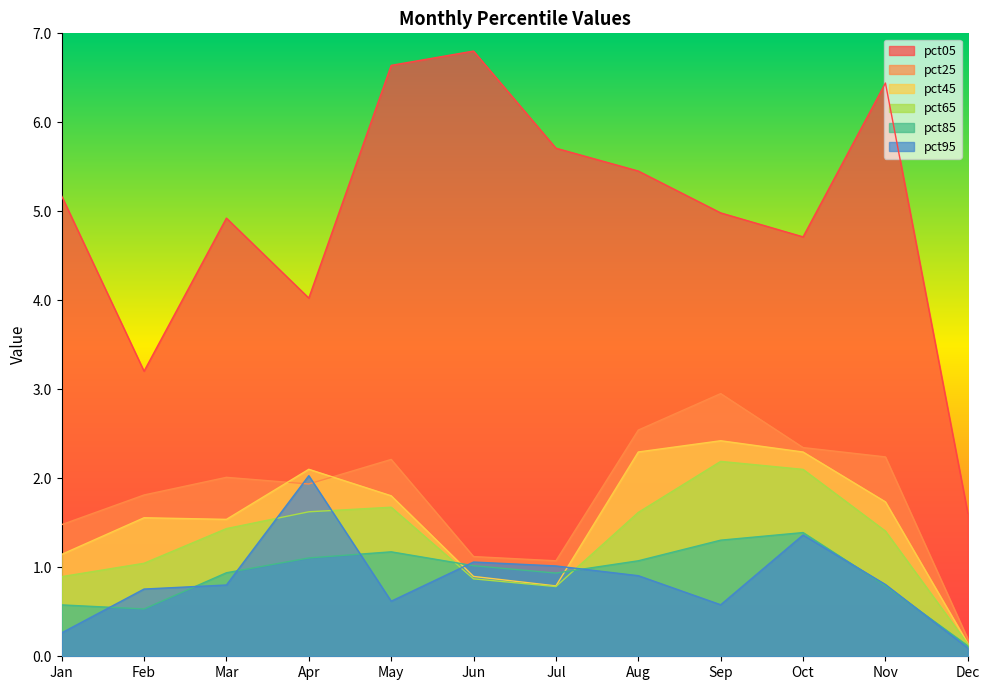

Which category has the highest value across all series?

Jun